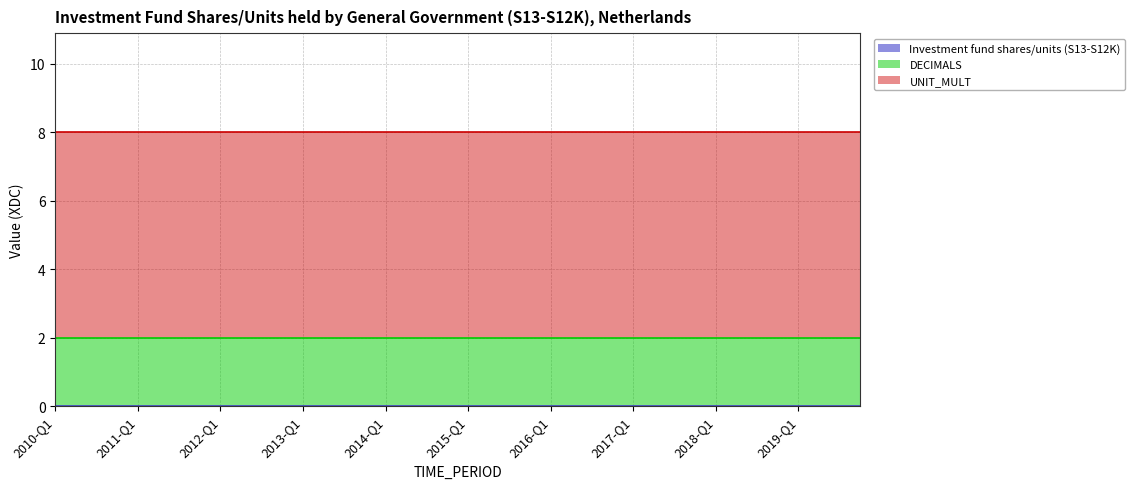

At 2014-Q3, list the series in order from largest to smallest.

UNIT_MULT, DECIMALS, Investment fund shares/units (S13-S12K)